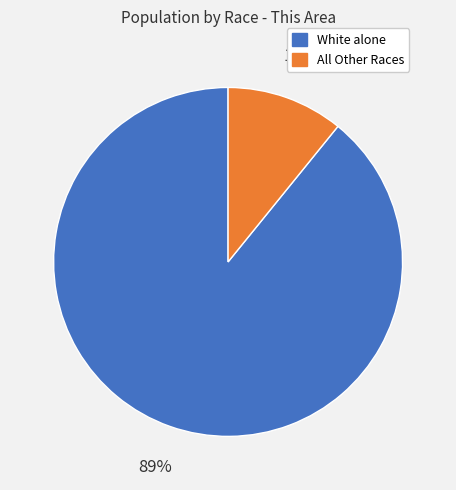

How many slices are in this pie chart?

2